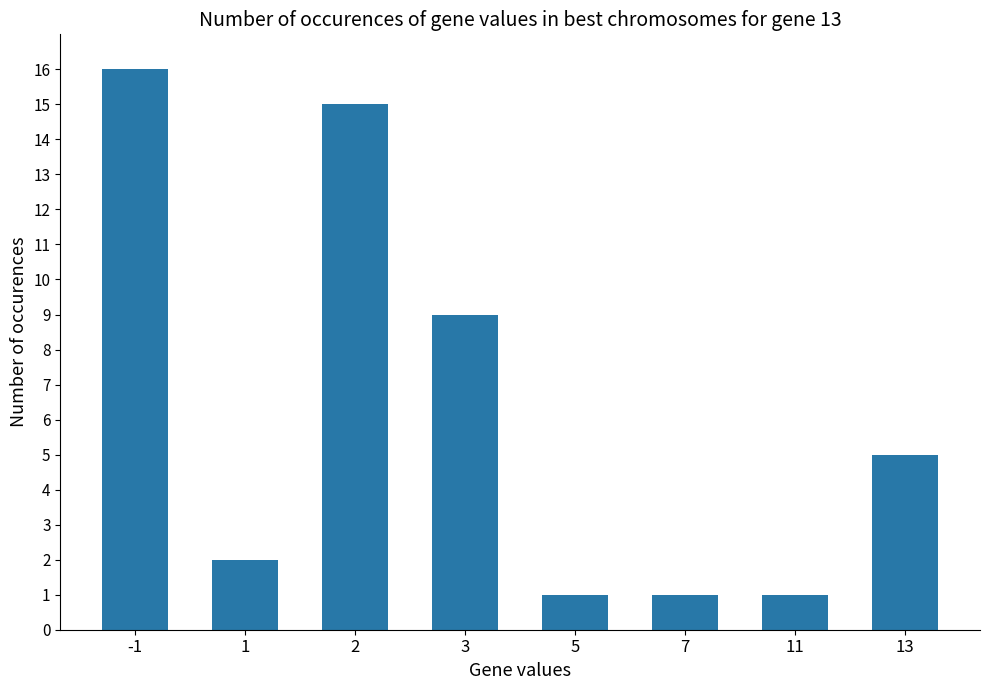

Where is the data nearest to the value 8?

3